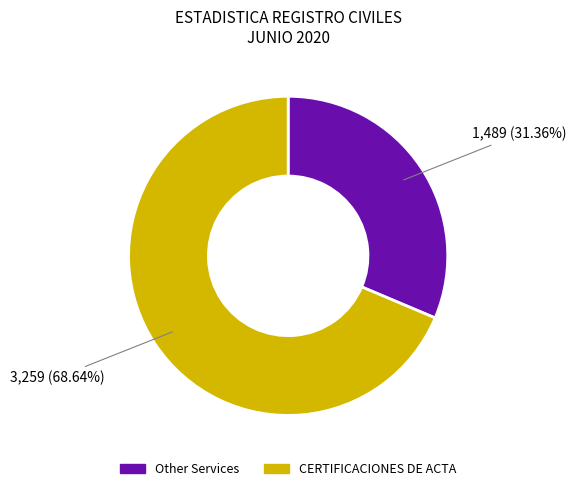

Is there a majority slice in this chart?

Yes